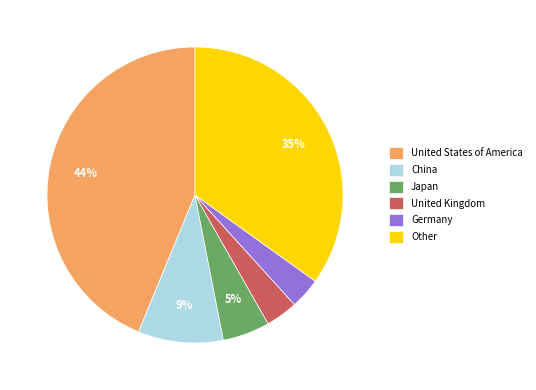

Is it true that United States of America is 57% of the pie?

False